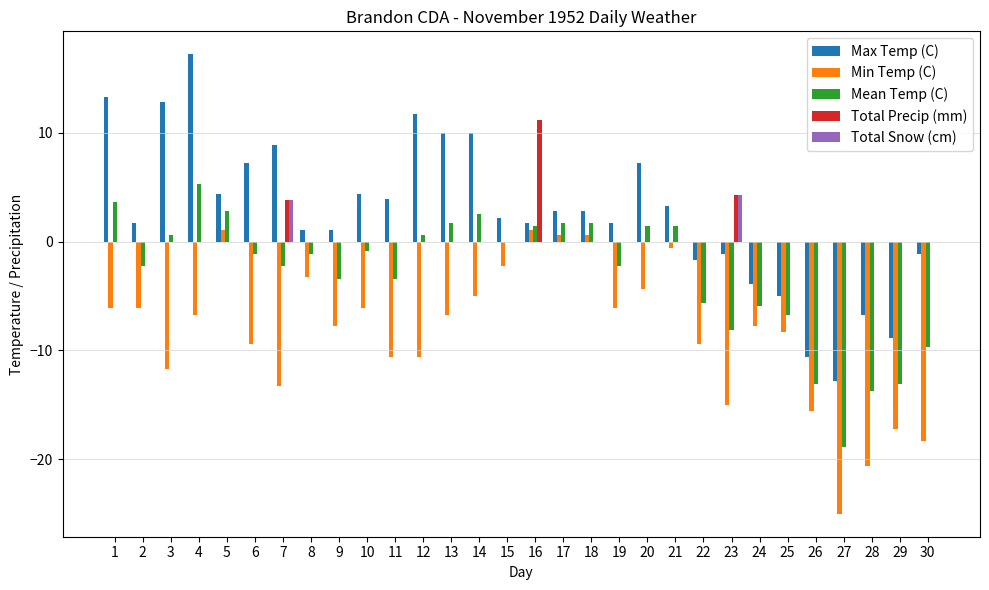

What is the total value across all series at 22?

-16.7